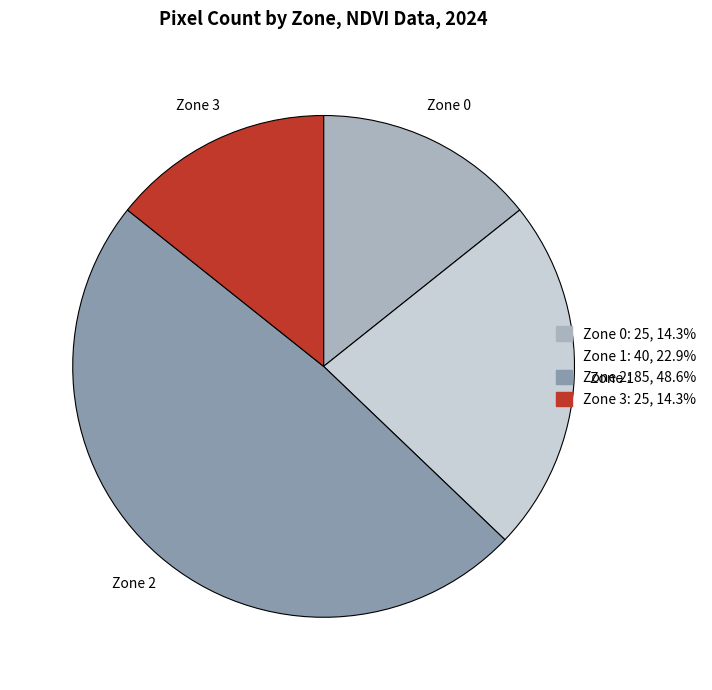

Which slice is the largest?

Zone 2